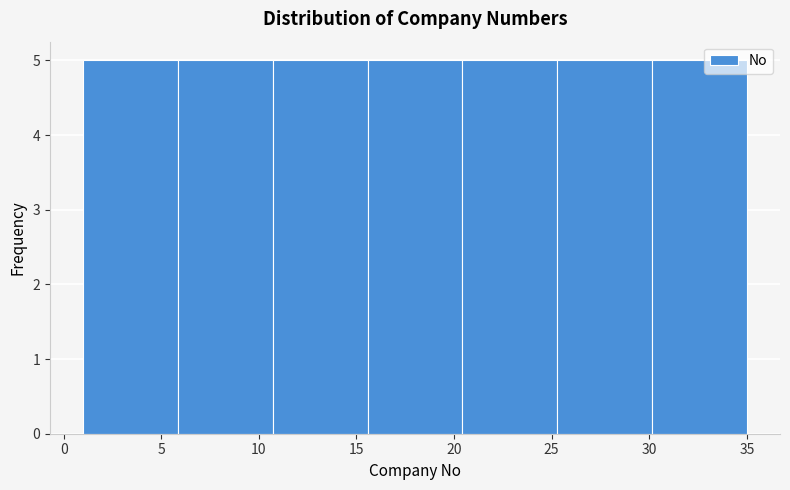

How tall is the bar that spans 25.5 to 30.0 on the x-axis? Neither the bar edges nor the heights are printed on the chart, so give them approximately, as read against the axes.

5